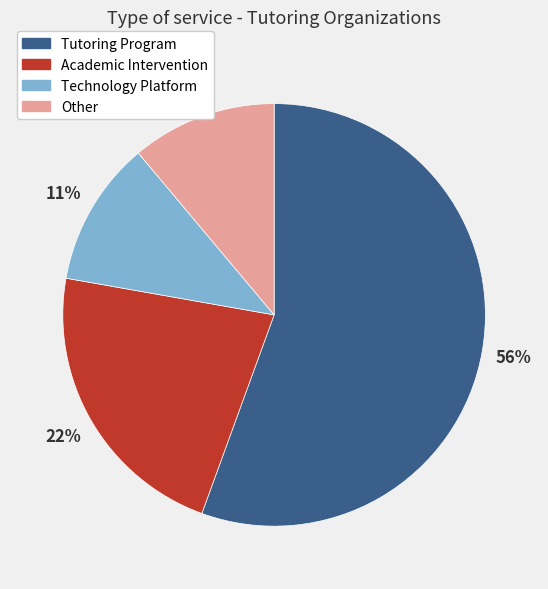

What percentage is the Academic Intervention slice, to the nearest percent?

22%